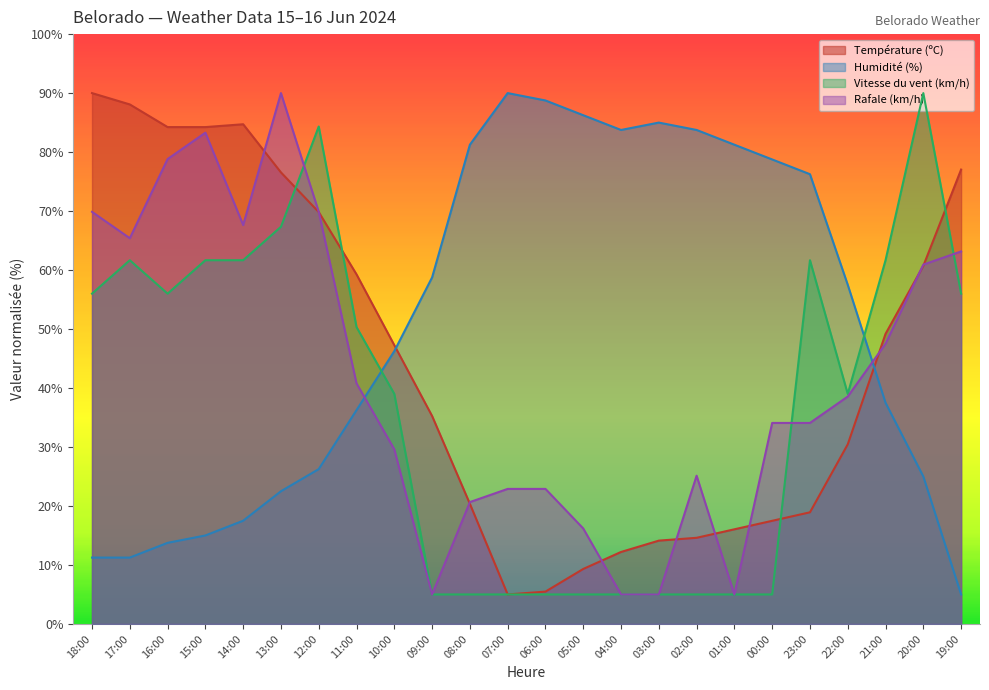

What position from the left is 19:00?

24